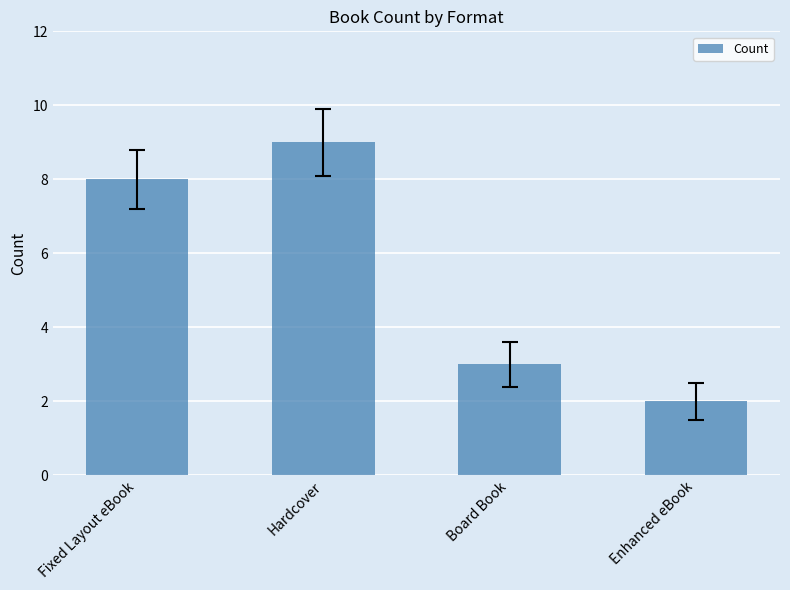

List the labels in order of value, smallest first.

Enhanced eBook, Board Book, Fixed Layout eBook, Hardcover